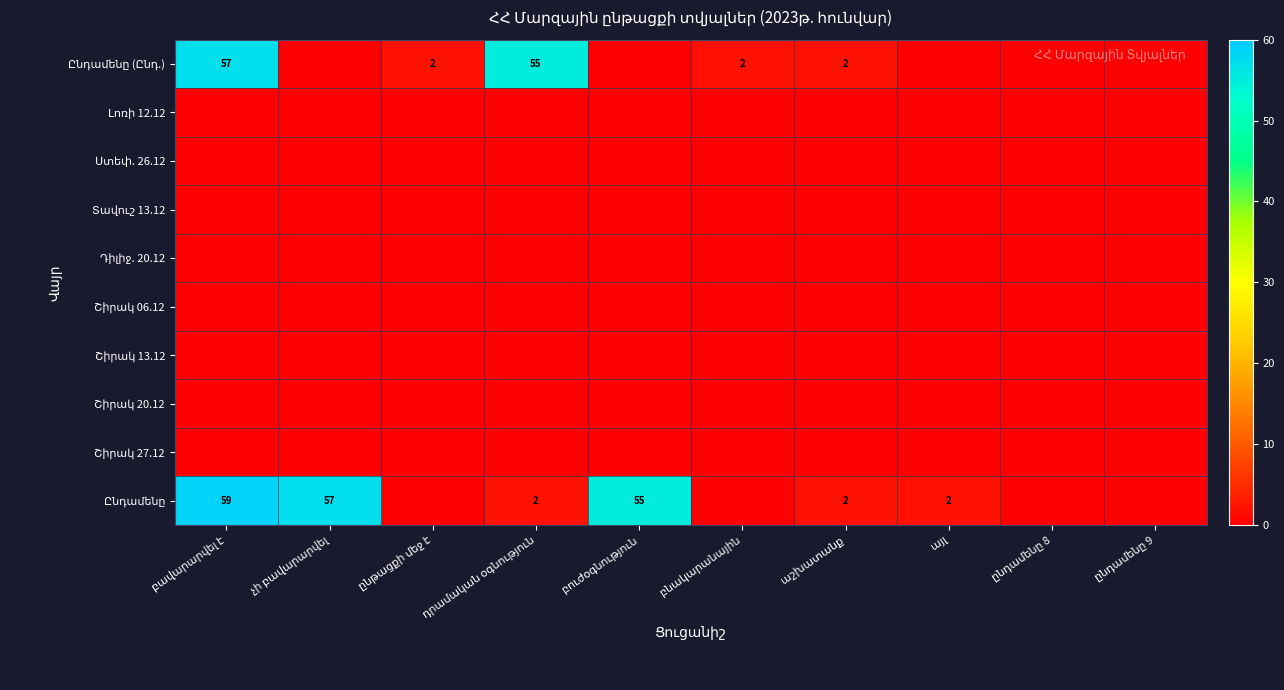

What is the spread (max minus min) of values at չի բավարարվել?

57